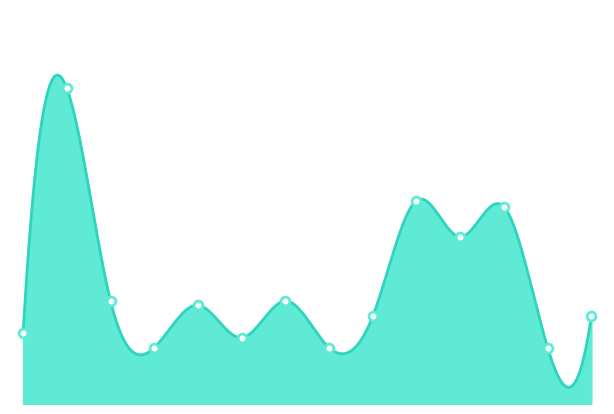

How many lines are shown in the chart?

1